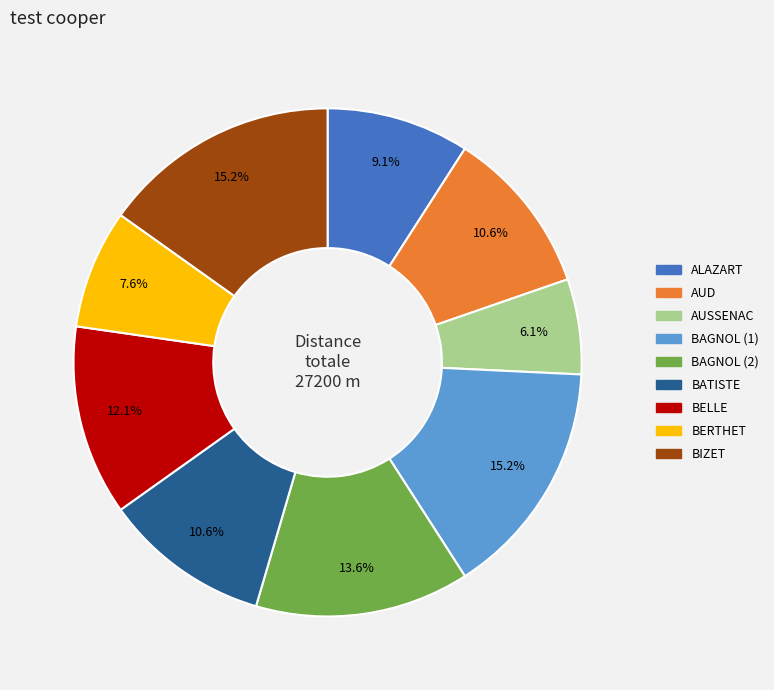

How much of the chart is everything except ALAZART?

90.9%